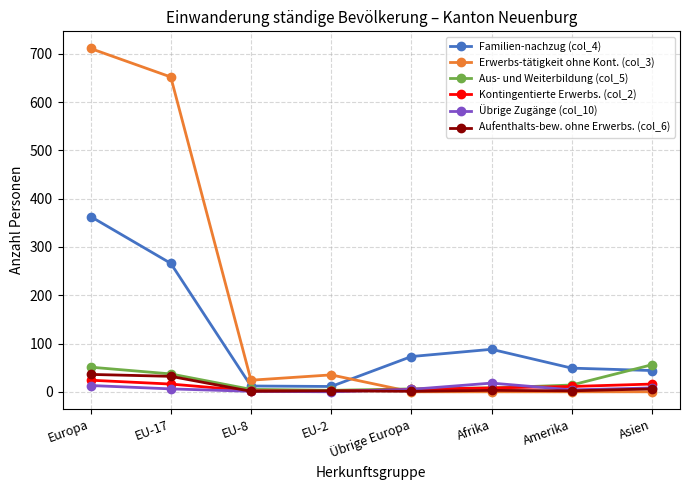

What is the label of the 5th point from the left?

Übrige Europa